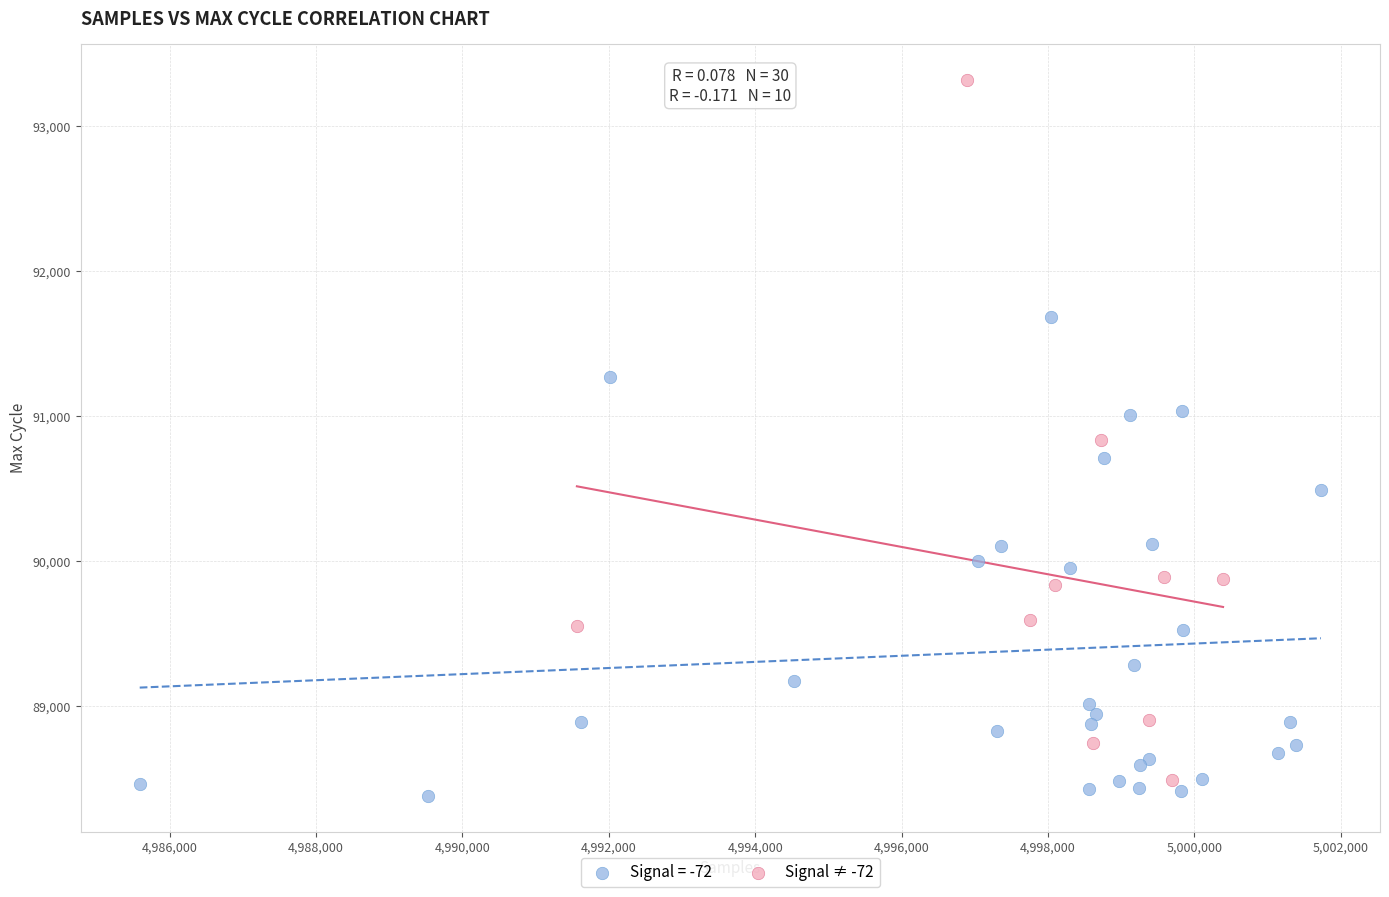

Which series reaches the maximum Y coordinate?

Signal ≠ -72